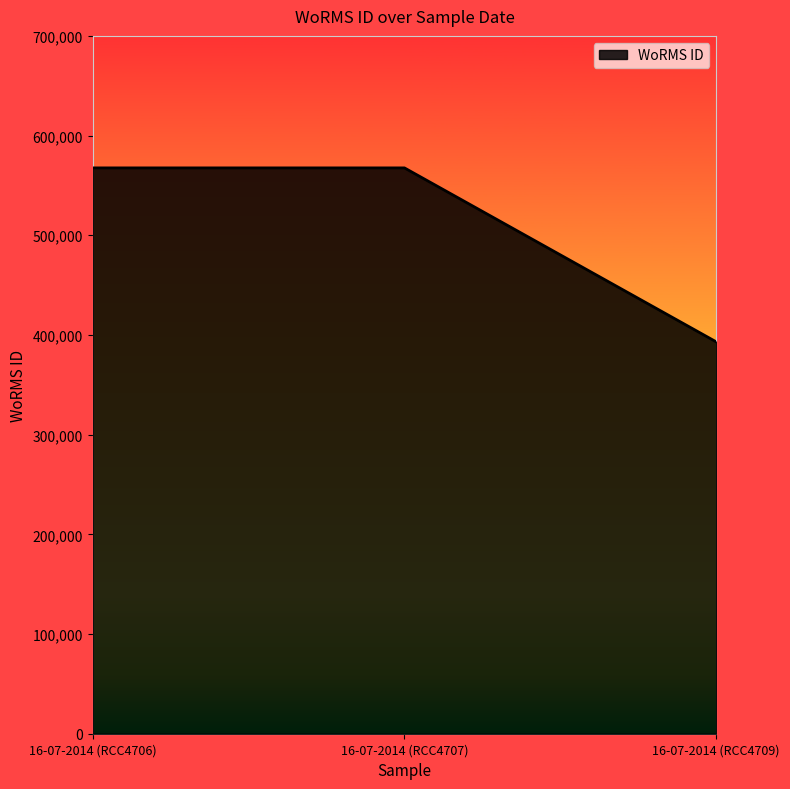

What value does the data have at 16-07-2014 (RCC4709)?

393085